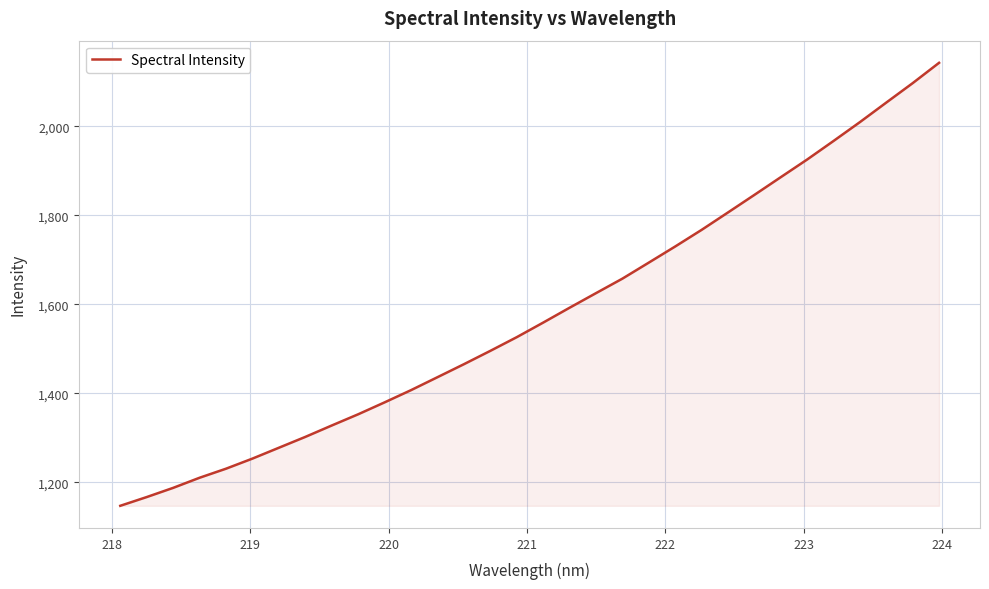

What is the smallest value displayed?

1147.5